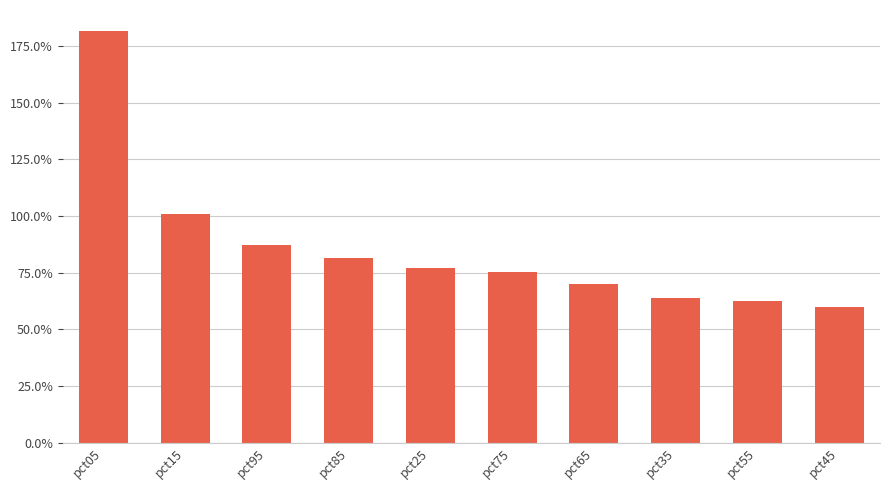

The value at pct05 is 1.8. True or false?

True